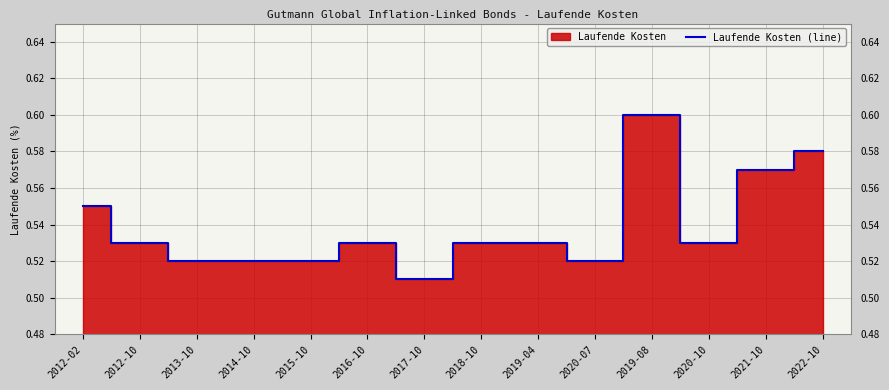

What is the change in value from 2019-08 to 2020-10?

-0.1